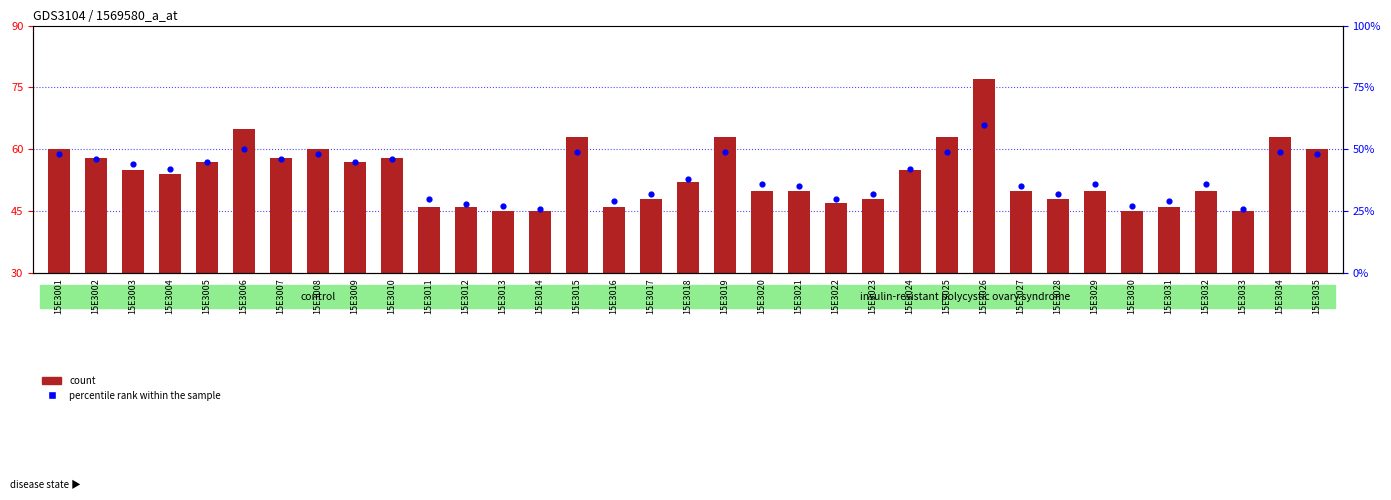

What are all the series names shown in the legend?

count, percentile rank within the sample